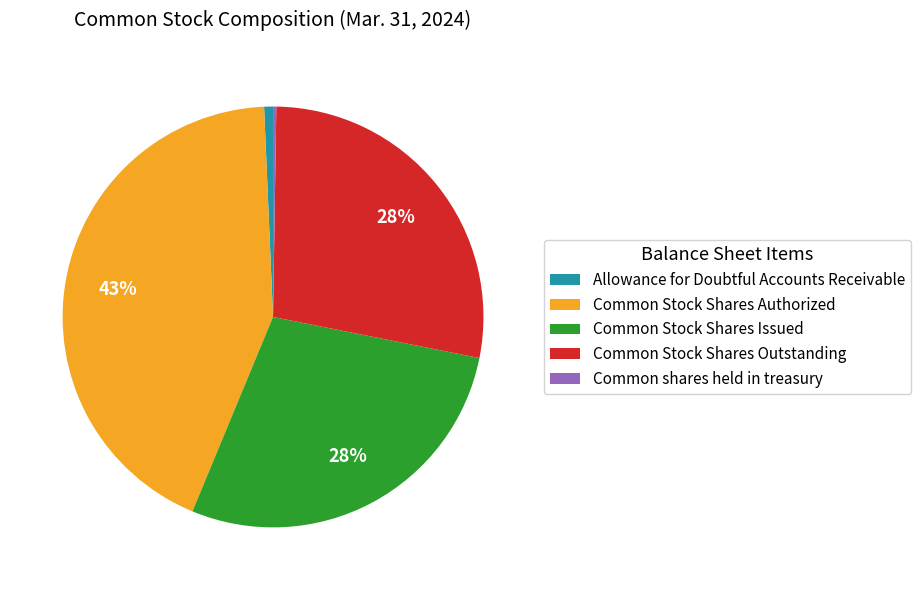

What is the largest slice in the pie chart?

Common Stock Shares Authorized